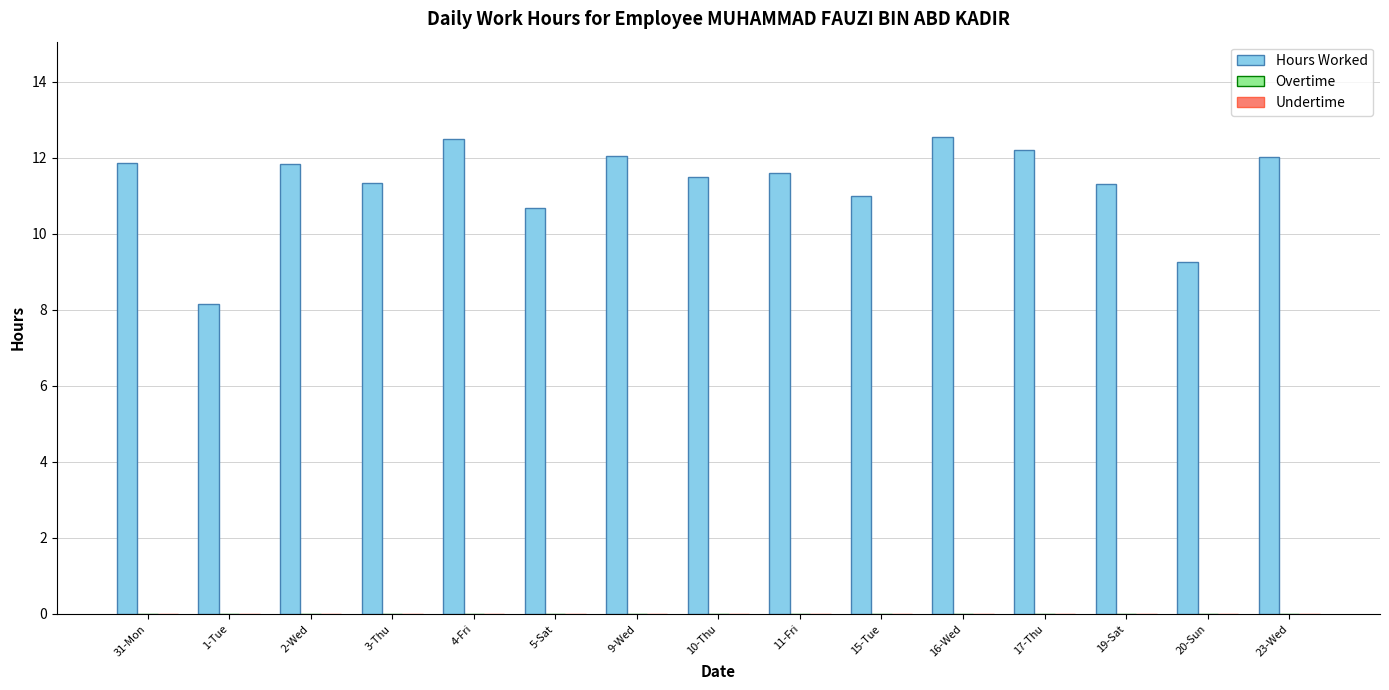

What is the greatest value displayed?

12.6